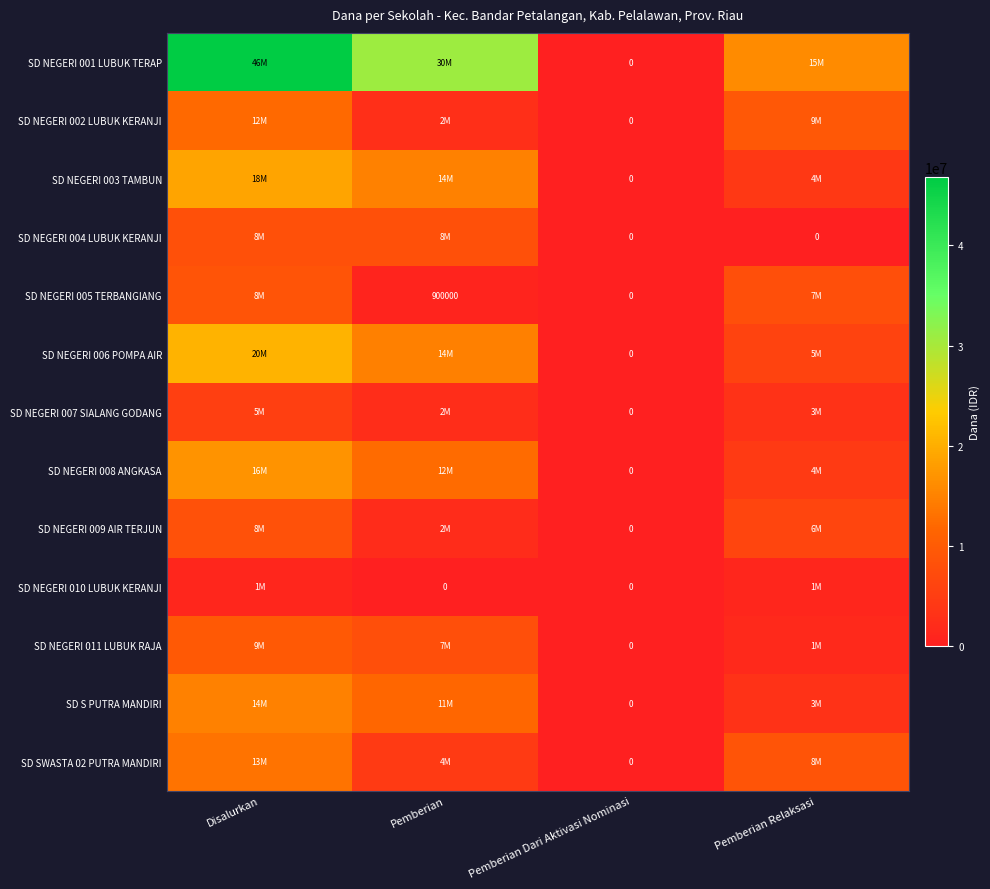

What is the difference between the SD NEGERI 006 POMPA AIR values at Pemberian and Pemberian Dari Aktivasi Nominasi?

14625000